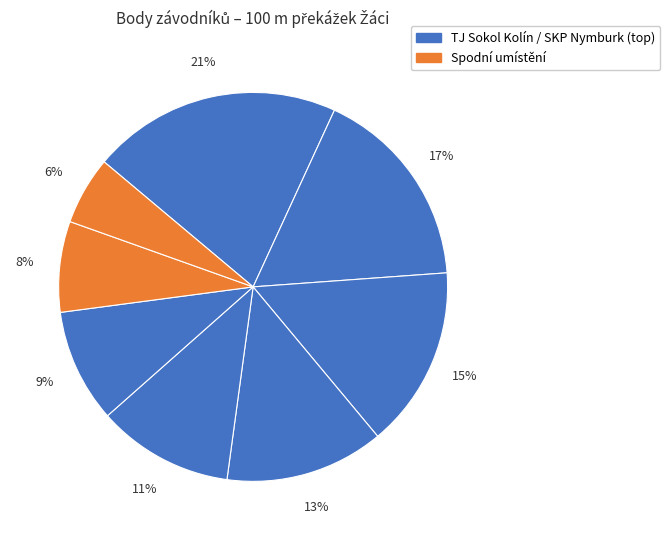

Count the number of slices in the pie.

8